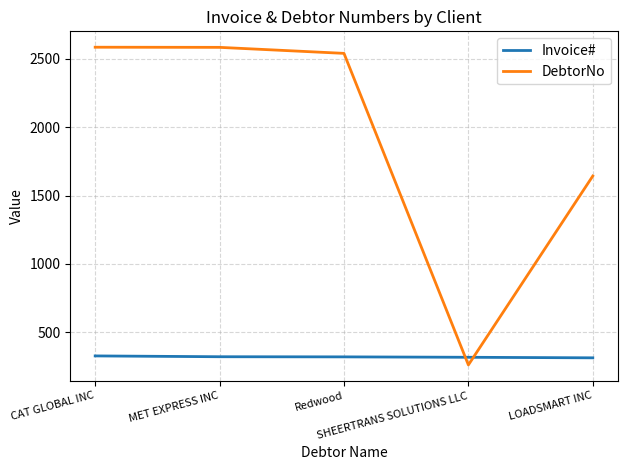

Where do Invoice# and DebtorNo first cross each other?

Redwood and SHEERTRANS SOLUTIONS LLC